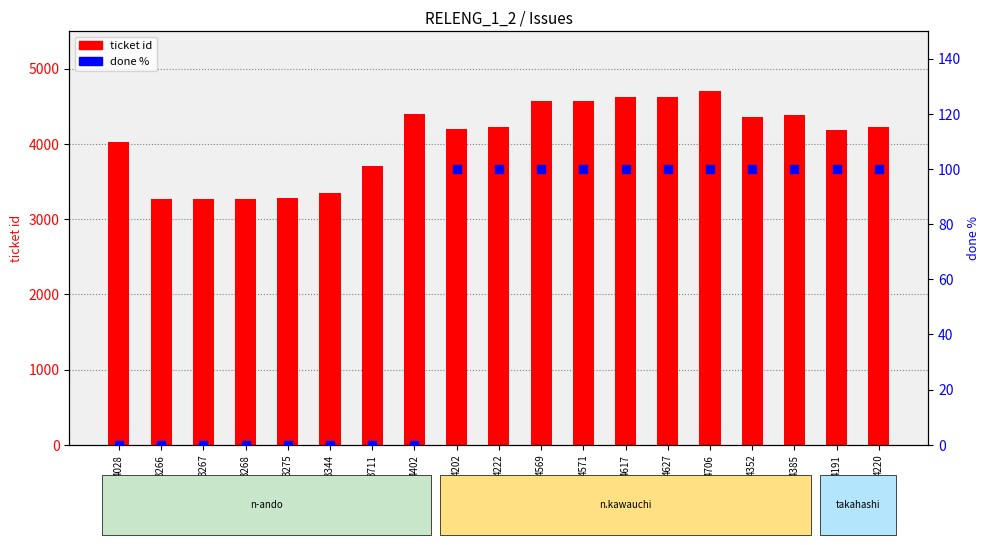

At which category is the sum across all series the highest?

4706